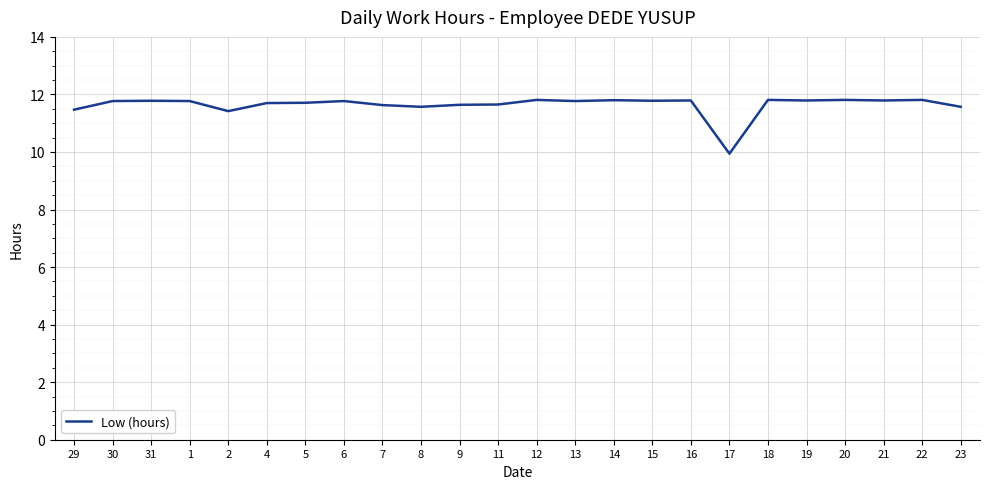

What position from the right is 22?

2